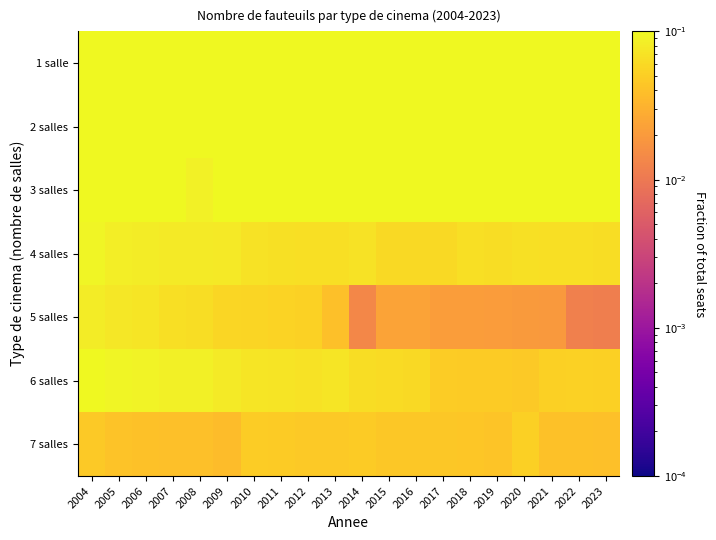

Rank the series by their maximum value, from lowest to highest.

7 salles, 5 salles, 4 salles, 6 salles, 3 salles, 2 salles, 1 salle